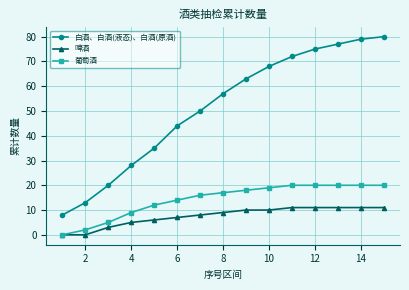

Which series has the largest range (max minus min)?

白酒、白酒(液态)、白酒(原酒)